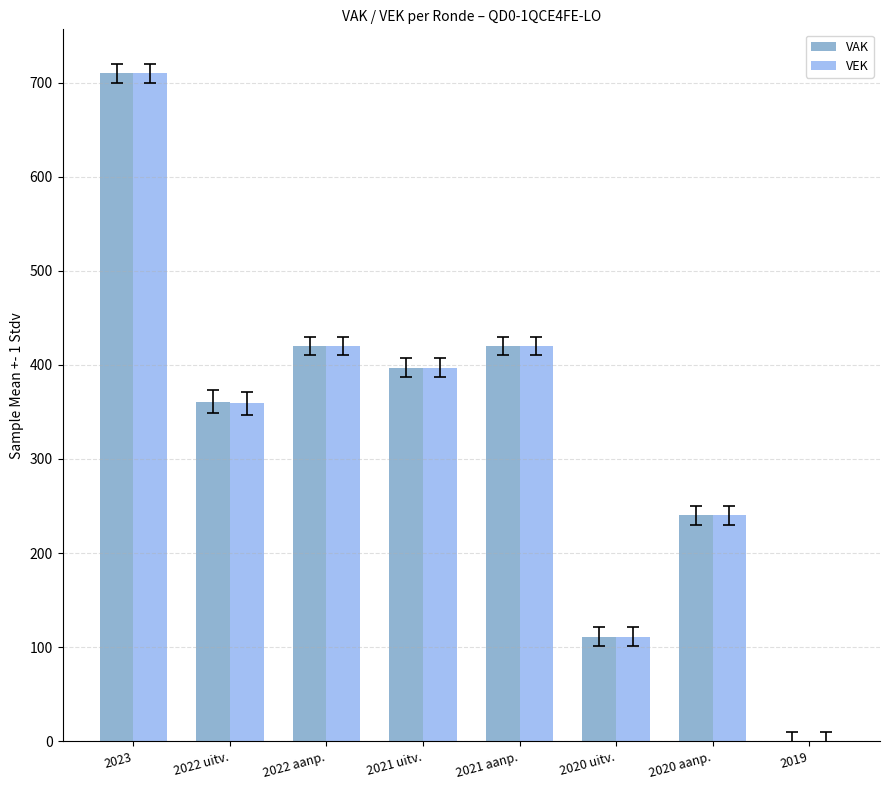

Are the bars grouped side by side (vs. stacked)?

Yes